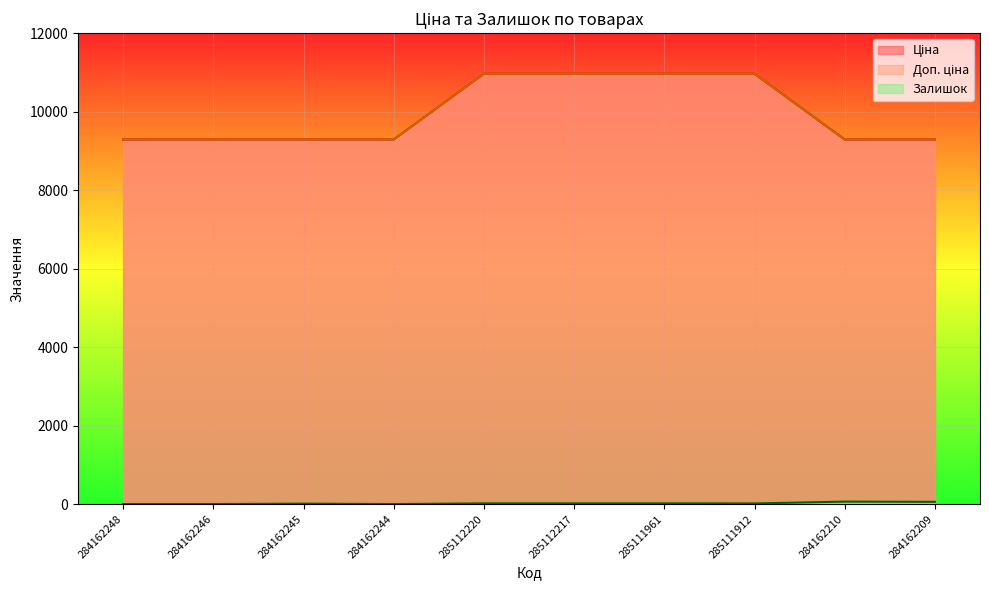

What is the label of the 3rd point from the left?

284162245